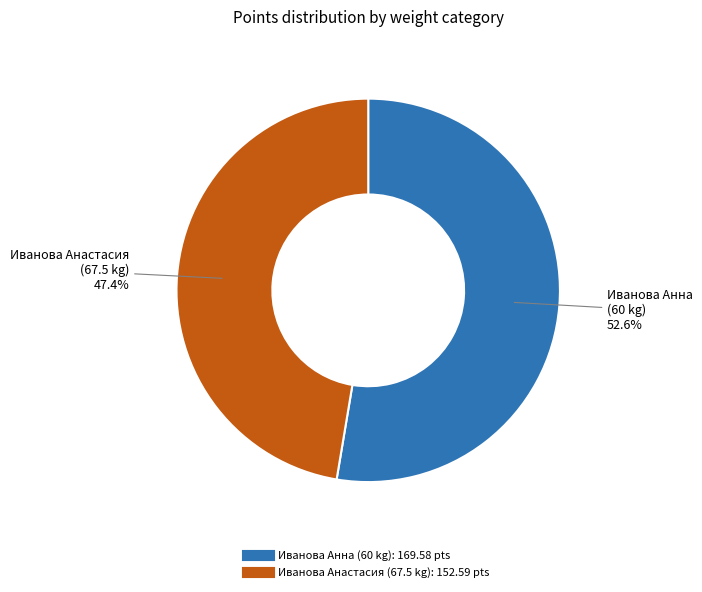

Is there any slice that represents more than half of the pie?

Yes